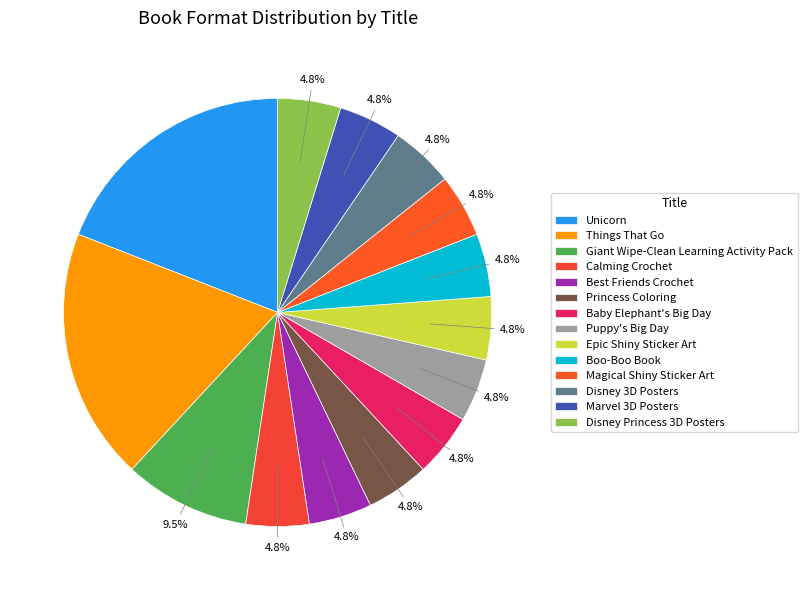

How many segments does this pie chart have?

14